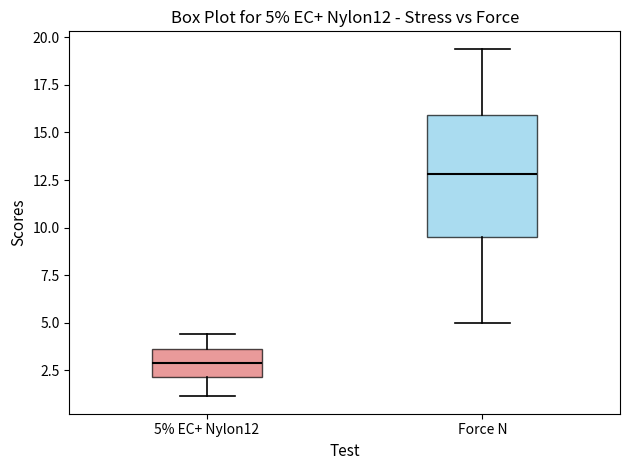

Which box is the tallest, from its lower edge to its upper edge?

Force N